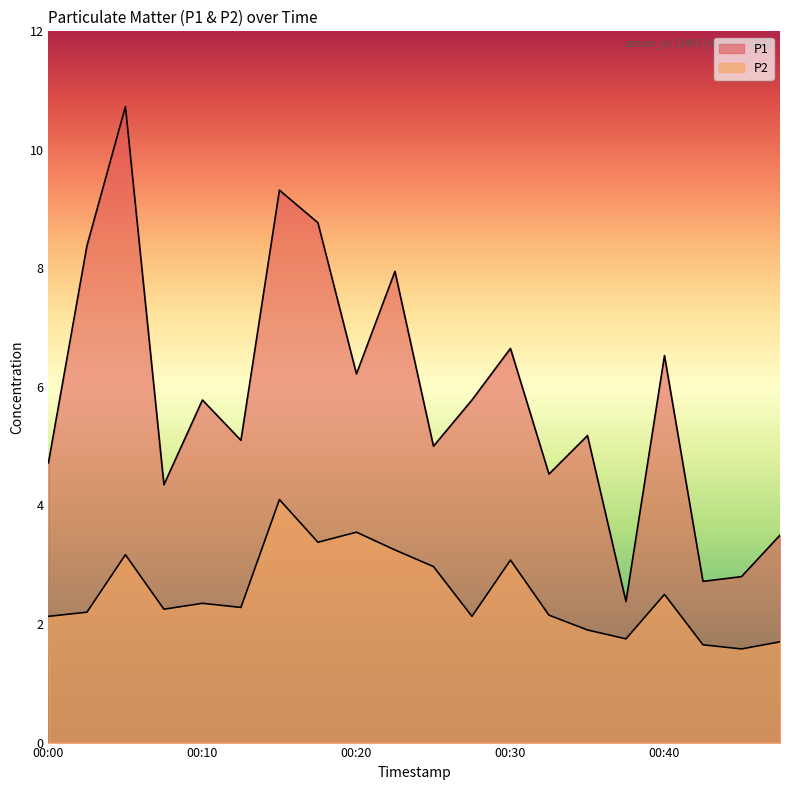

Rank the series by their average value, from highest to lowest.

P1, P2